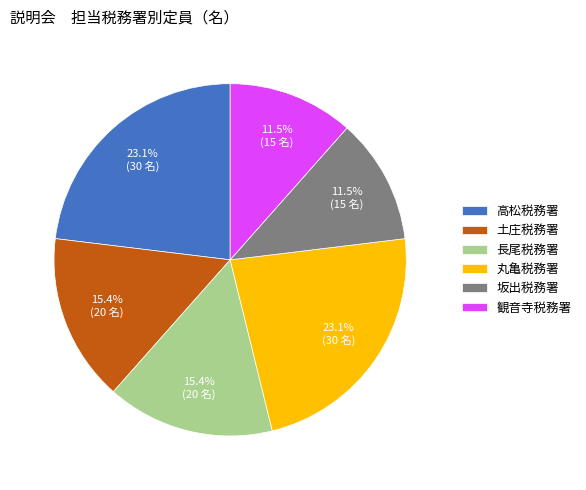

Is there a majority slice in this chart?

No